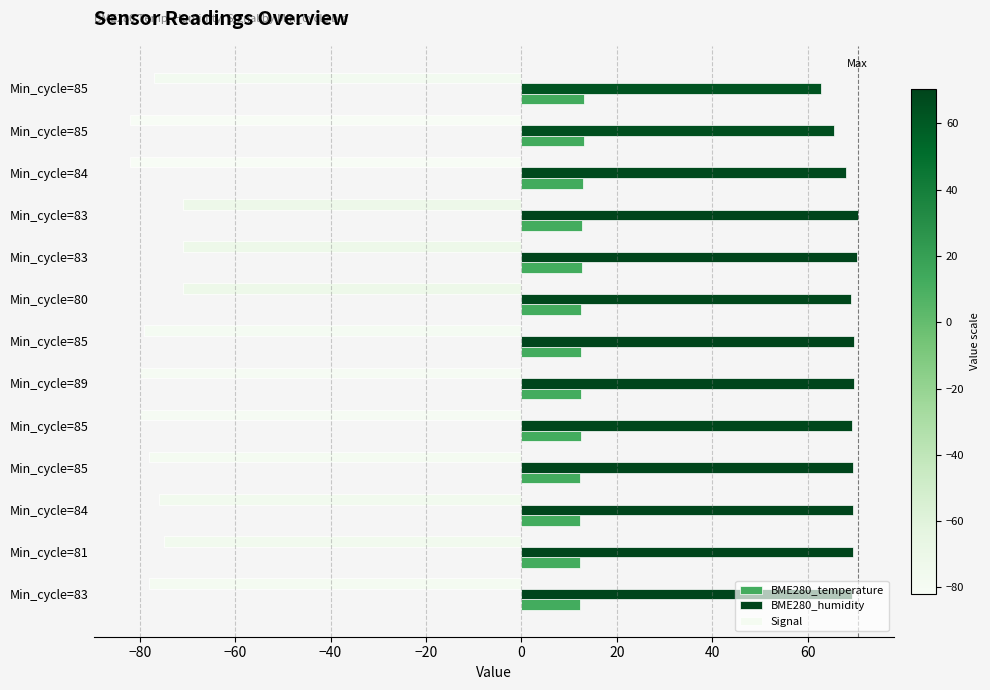

What are all the series names shown in the legend?

BME280_temperature, BME280_humidity, Signal